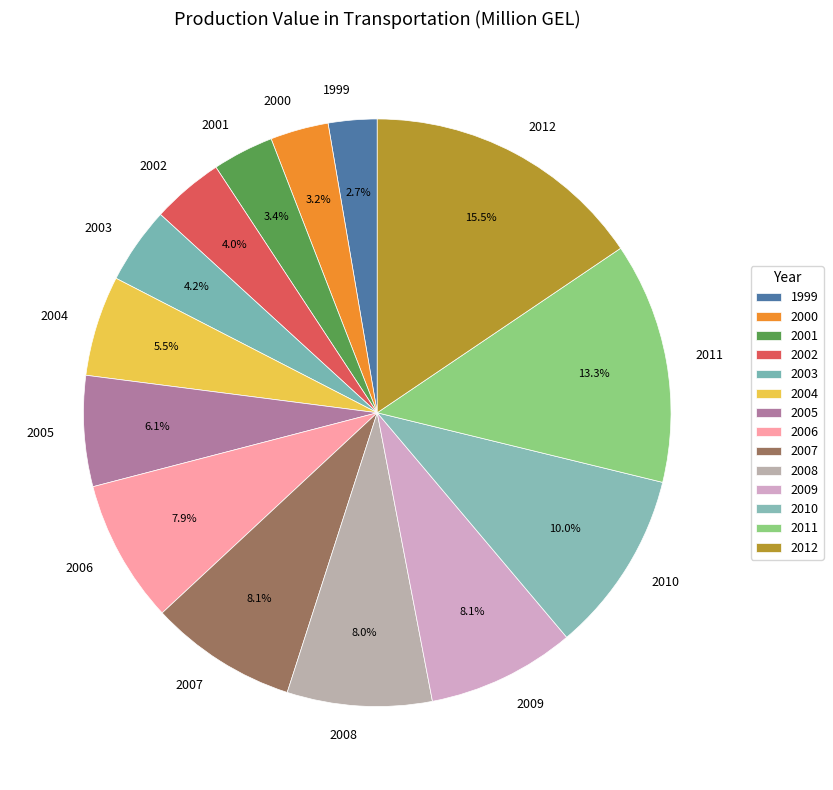

Count the number of slices in the pie.

14